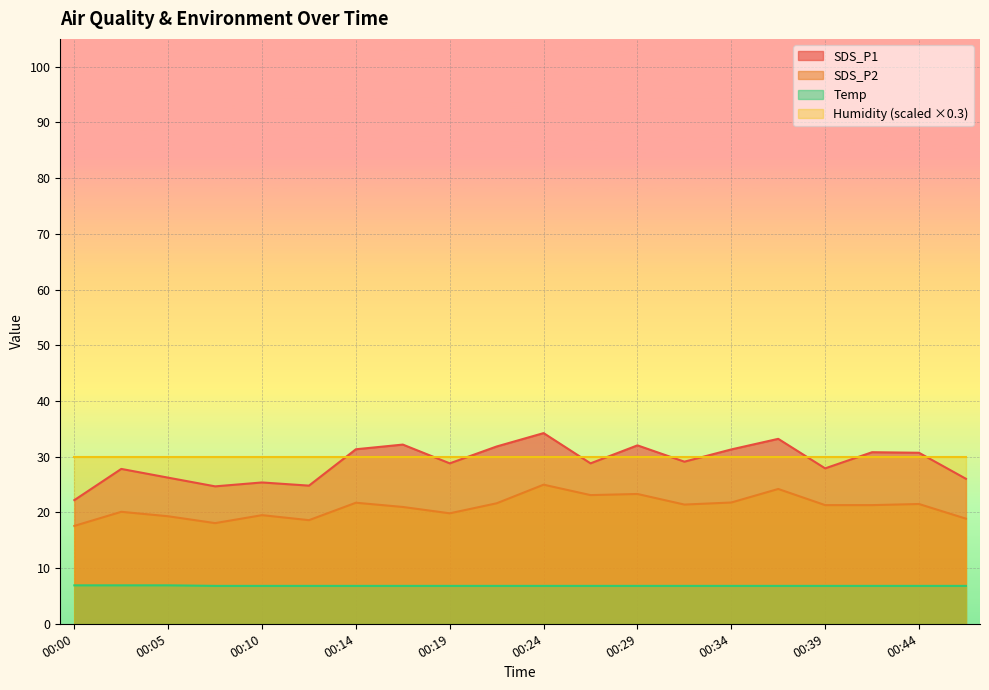

Rank the series by their maximum value, from highest to lowest.

SDS_P1, Humidity (scaled ×0.3), SDS_P2, Temp